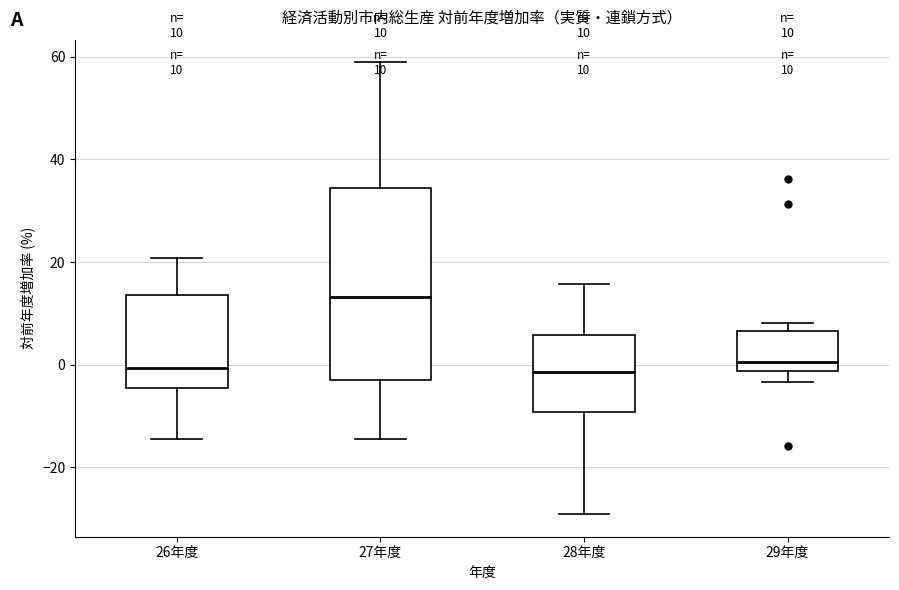

Comparing the boxes themselves (not the whiskers), which one is the tallest?

27年度